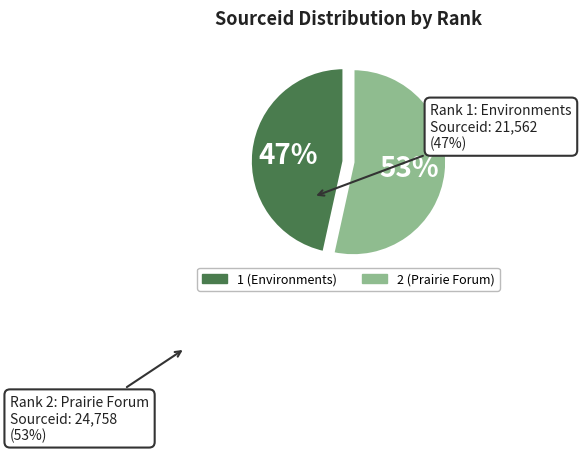

How many slices are in this pie chart?

2